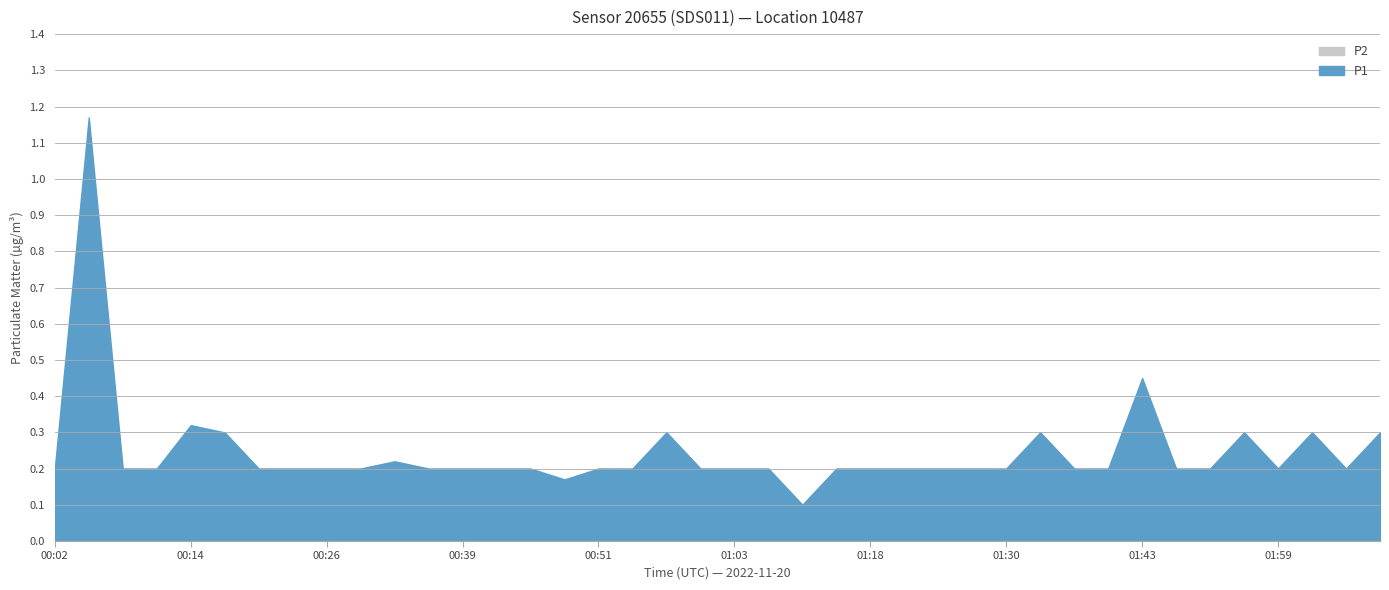

What is the label of the 1st point from the right?

02:08